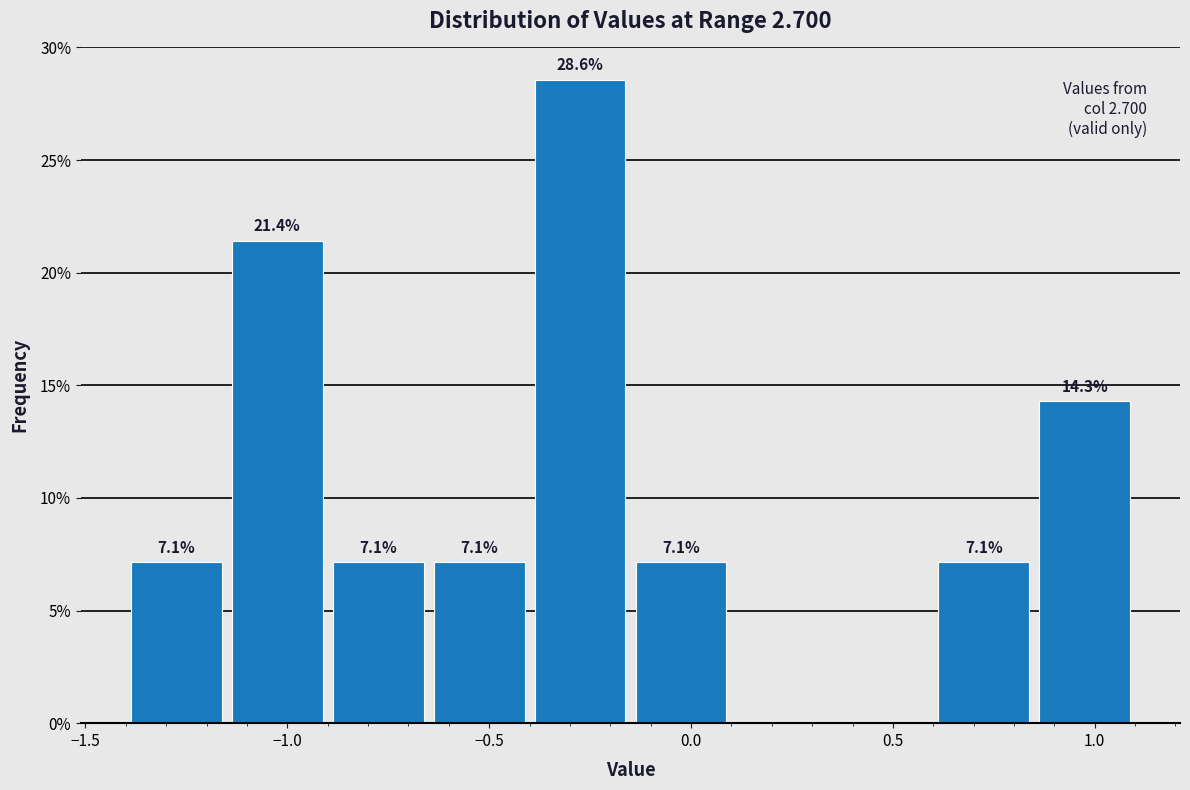

Over which range of the x-axis is the bar tallest?

-0.40 to -0.15